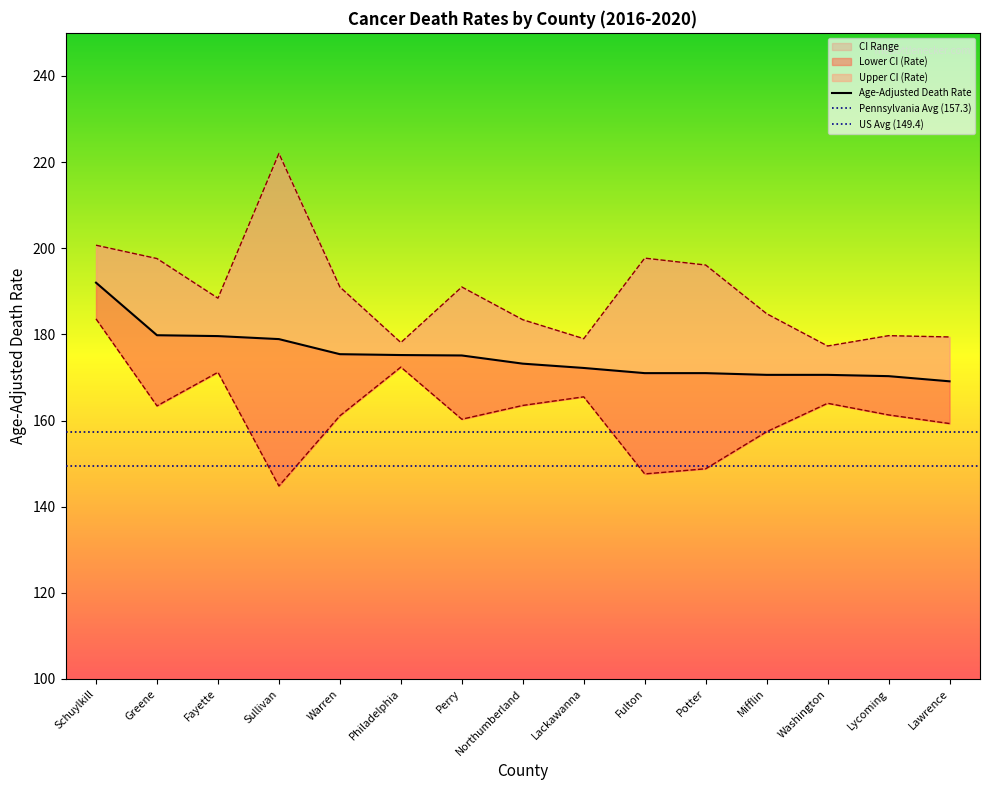

Reading right to left, list all the values displayed in this chart.

Age-Adjusted Death Rate: Lawrence=169.1	Lycoming=170.3	Washington=170.6	Mifflin=170.6	Potter=171.0	Fulton=171.0	Lackawanna=172.2	Northumberland=173.2	Perry=175.1	Philadelphia=175.2	Warren=175.4	Sullivan=178.9	Fayette=179.6	Greene=179.8	Schuylkill=192.0
Lower CI (Rate): Lawrence=159.3	Lycoming=161.3	Washington=164.0	Mifflin=157.4	Potter=148.8	Fulton=147.6	Lackawanna=165.5	Northumberland=163.5	Perry=160.3	Philadelphia=172.4	Warren=161.1	Sullivan=144.8	Fayette=171.2	Greene=163.4	Schuylkill=183.6
Upper CI (Rate): Lawrence=179.4	Lycoming=179.7	Washington=177.3	Mifflin=184.8	Potter=196.1	Fulton=197.7	Lackawanna=179.0	Northumberland=183.4	Perry=191.0	Philadelphia=178.1	Warren=191.0	Sullivan=222.0	Fayette=188.4	Greene=197.6	Schuylkill=200.7